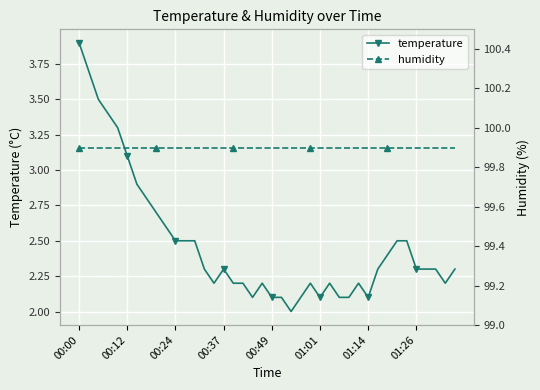

List the series in order of their overall mean, lowest first.

temperature, humidity